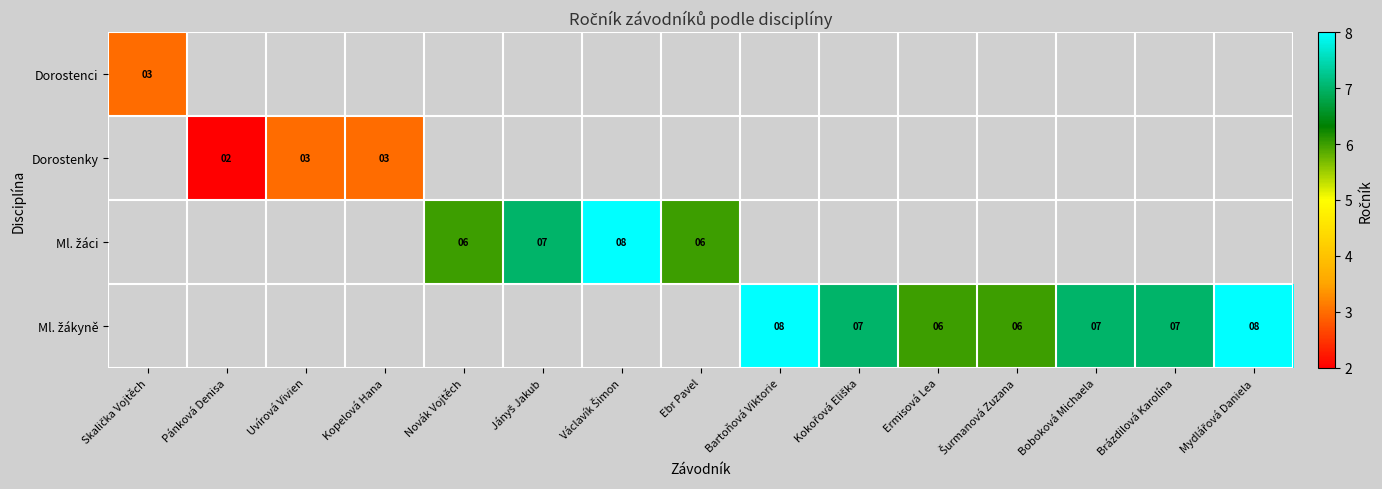

What is the maximum value shown in the chart?

8.0